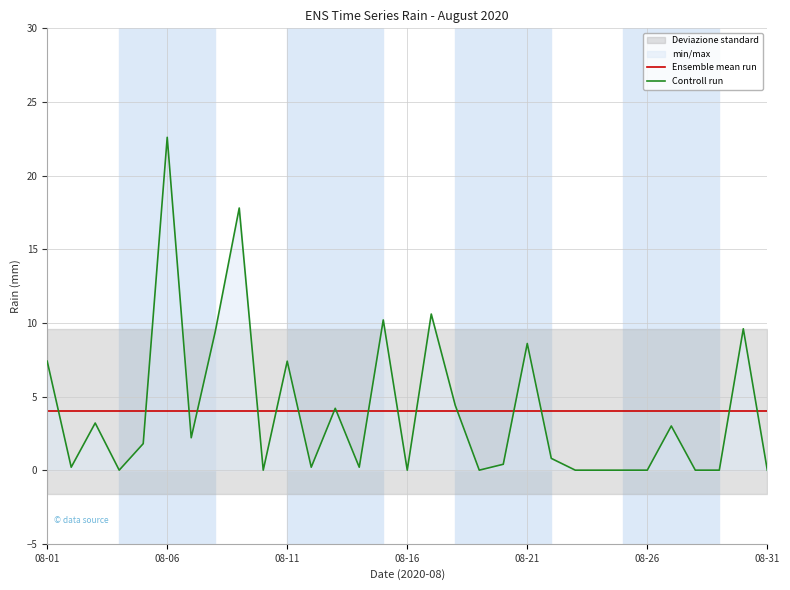

The Ensemble mean run series shows 4.0 at 26. True or false?

True